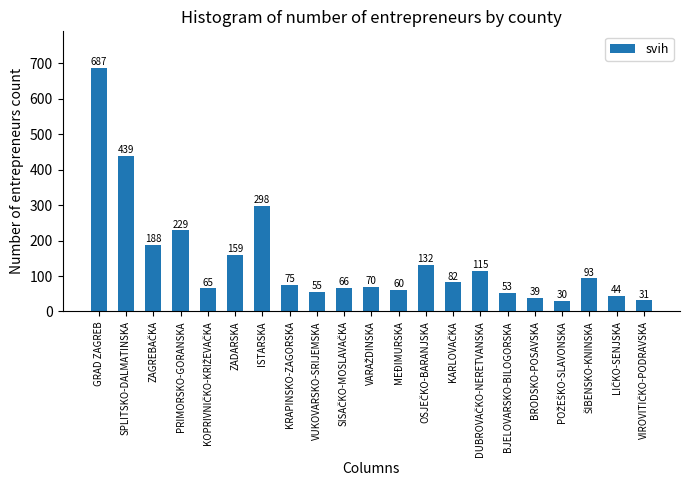

Reading left to right, list all the values displayed in this chart.

687	439	188	229	65	159	298	75	55	66	70	60	132	82	115	53	39	30	93	44	31